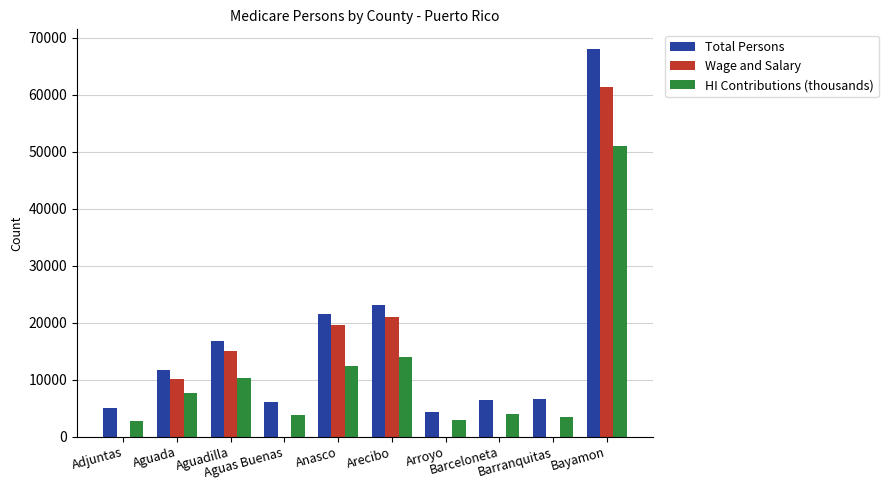

What is the sum of all Wage and Salary values?

127222